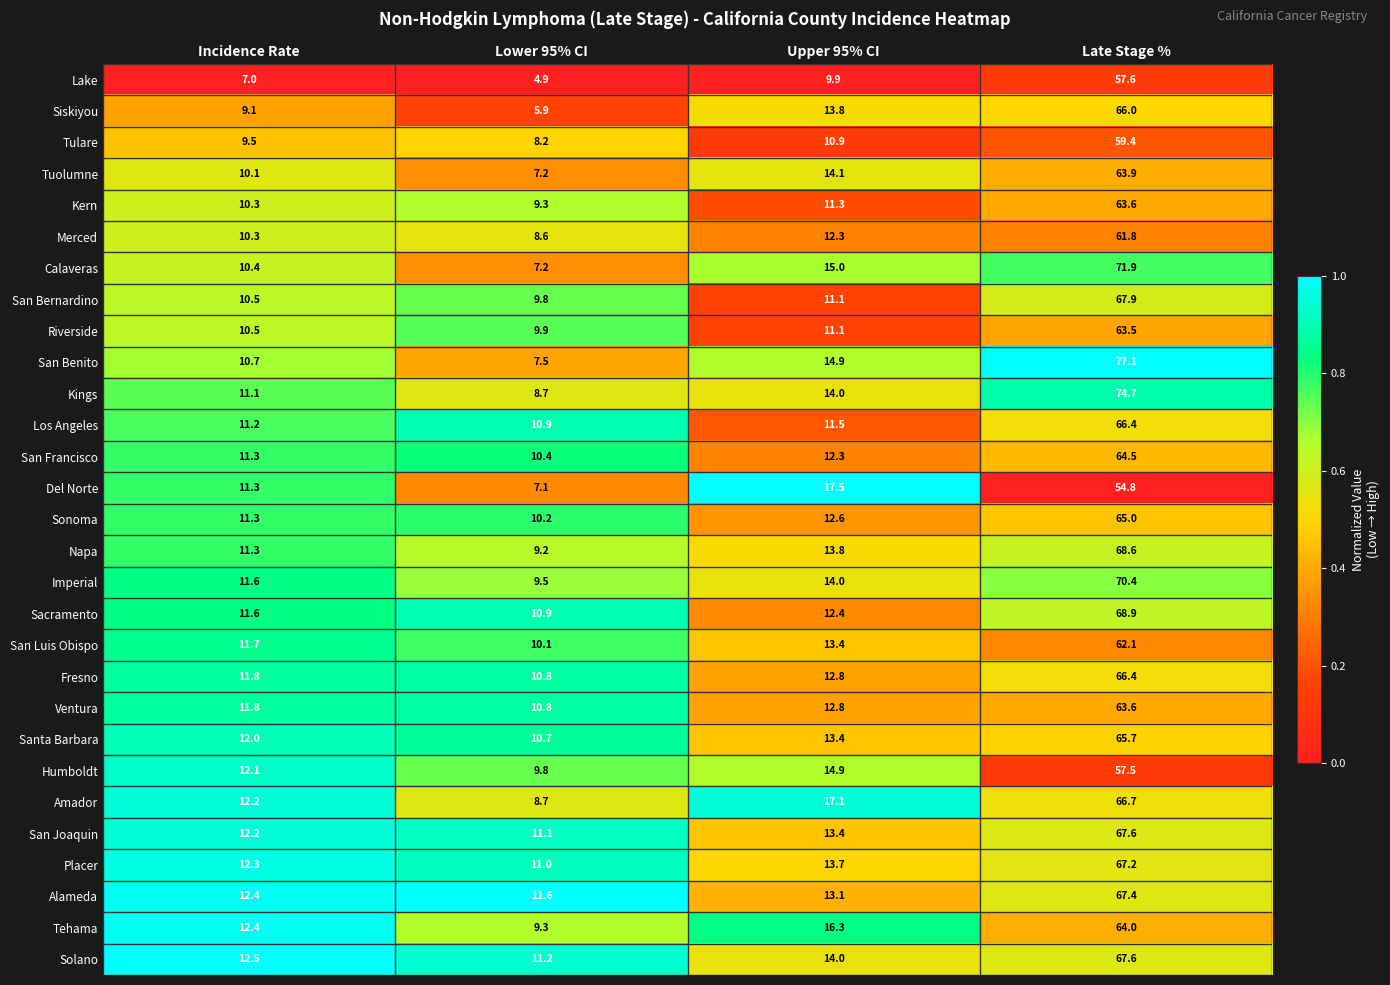

Between Lower 95% CI and Upper 95% CI, which series saw the biggest shift?

Del Norte